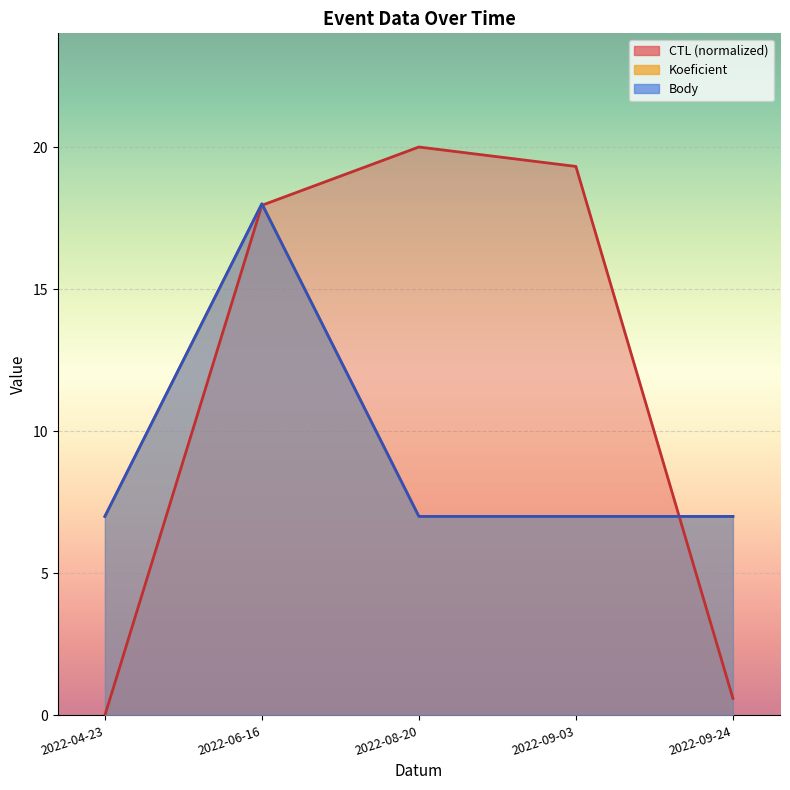

How many categories are shown in the chart?

5